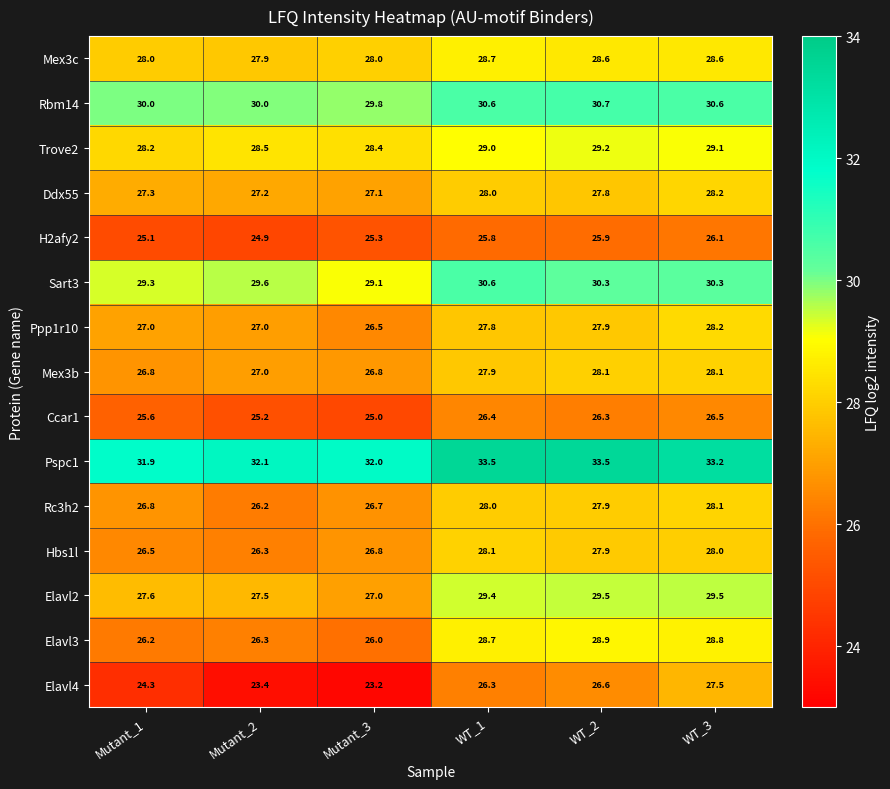

What is the difference between the highest and lowest values at Mutant_3?

8.8